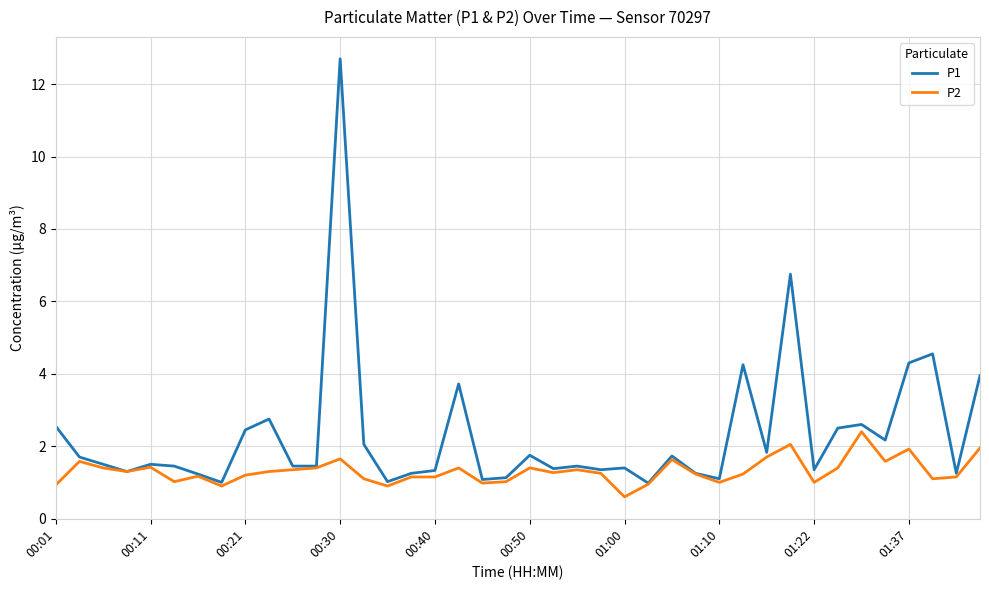

List the series in order of their peak value, highest first.

P1, P2